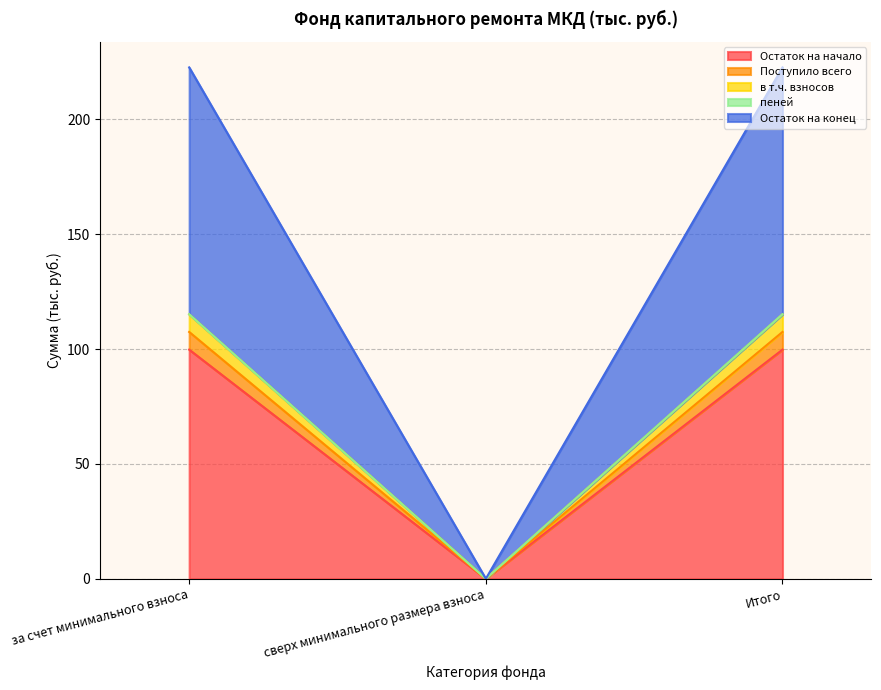

True or false: Остаток на начало has a value of 0.0 at сверх минимального размера взноса.

True